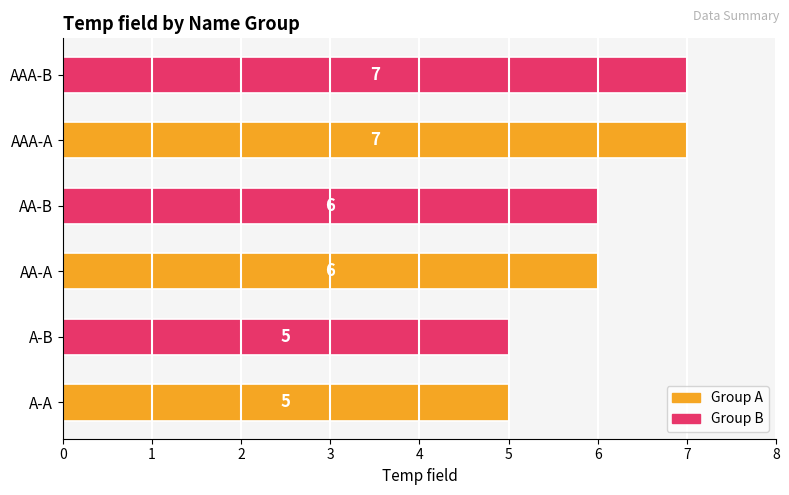

The chart shows a value of 7 at AAA-B. True or false?

True